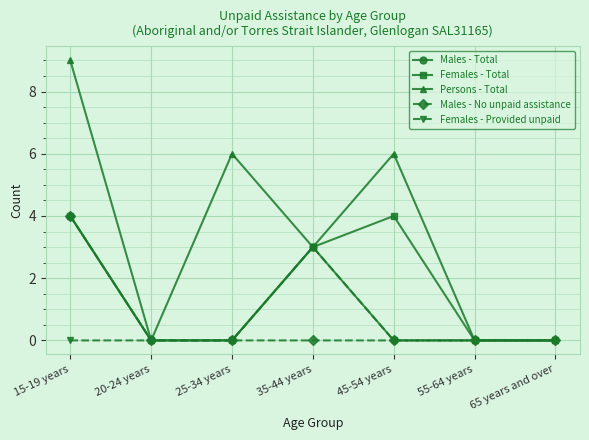

What is the label of the 5th point from the right?

25-34 years